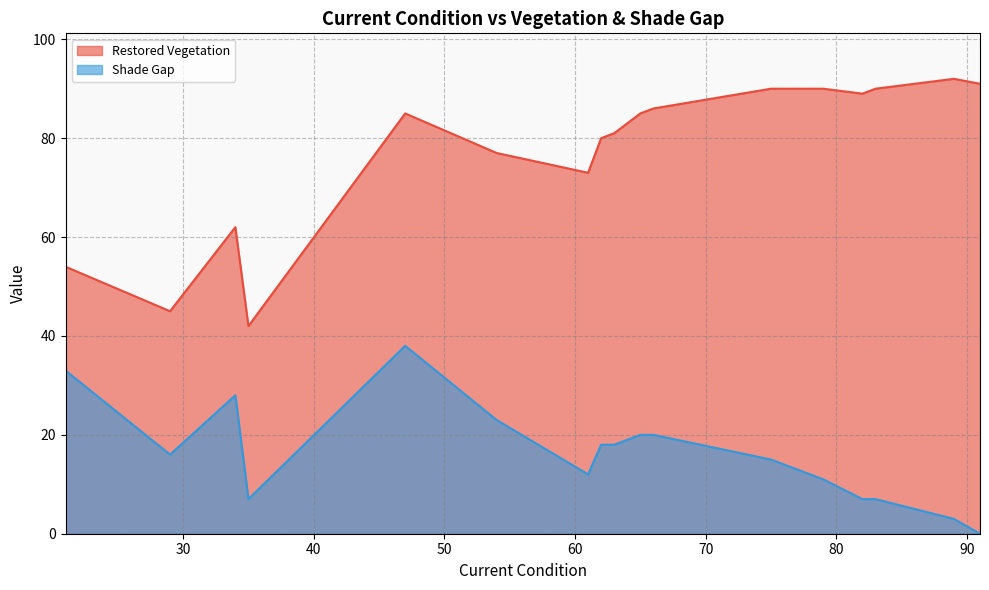

Which series changed the most between 66 and 75?

Shade Gap